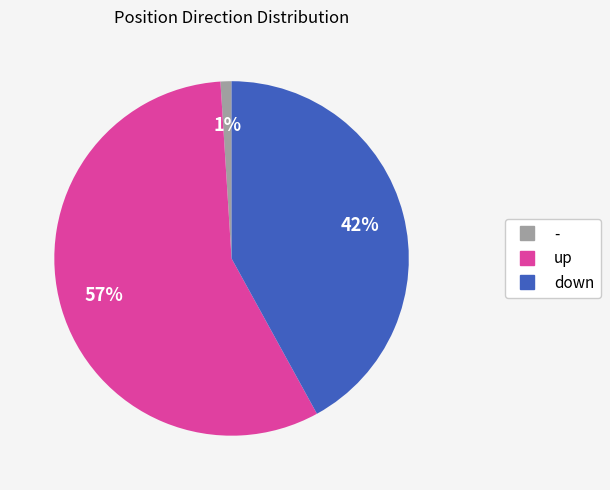

To the nearest percent, what percentage of the pie is -?

1%